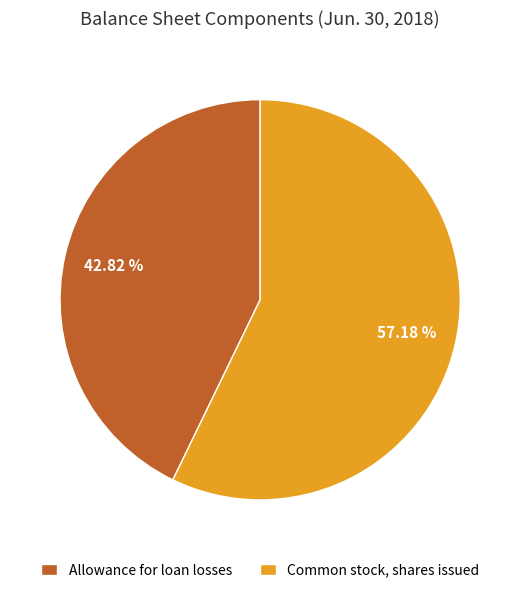

Which slice is the largest?

Common stock, shares issued